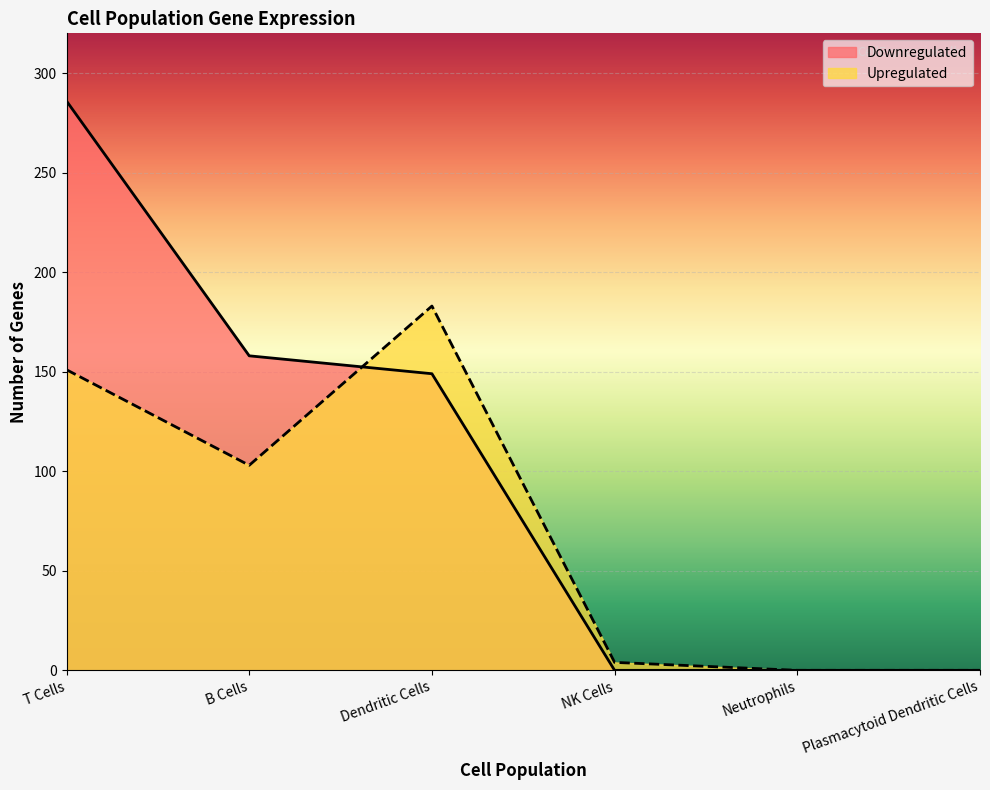

What is the label of the 1st point from the left?

T Cells